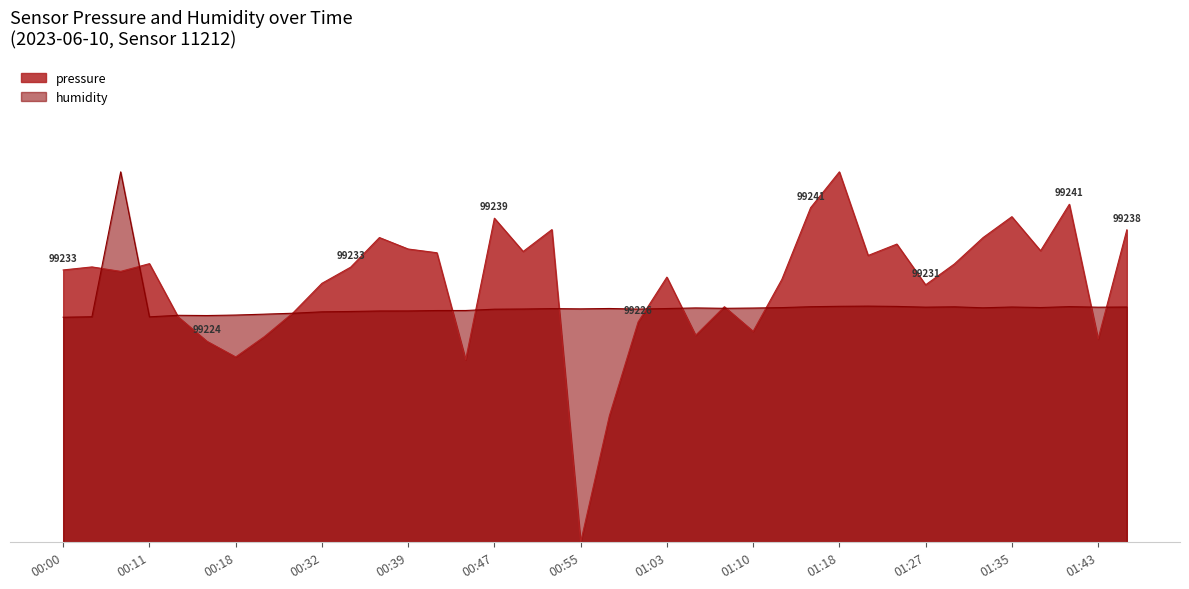

What position from the right is 01:15?

12